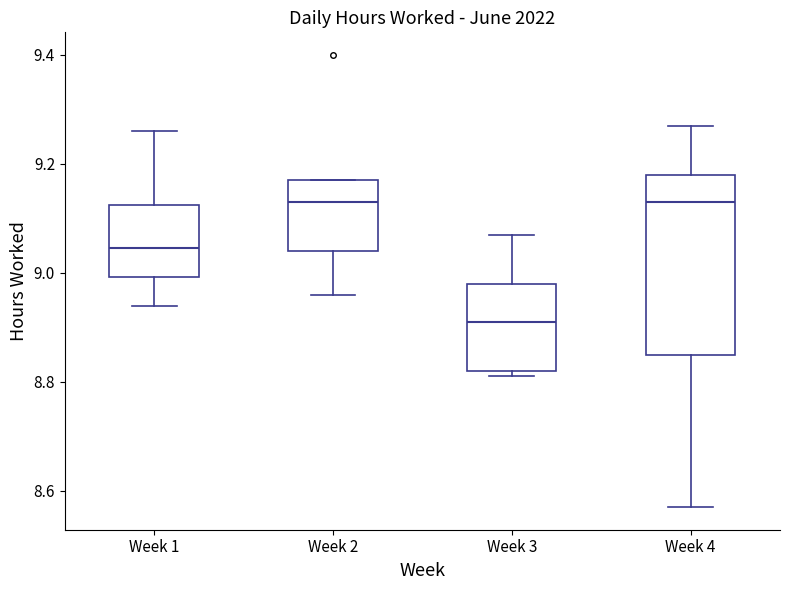

Where does the upper whisker of the box for Week 4 end on the y-axis? The values are not printed on the chart, so give them approximately, as read against the axis.

9.28